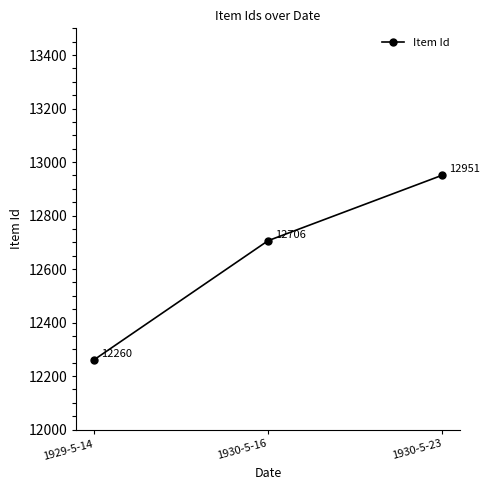

Rank the categories by value from highest to lowest.

1930-5-23, 1930-5-16, 1929-5-14